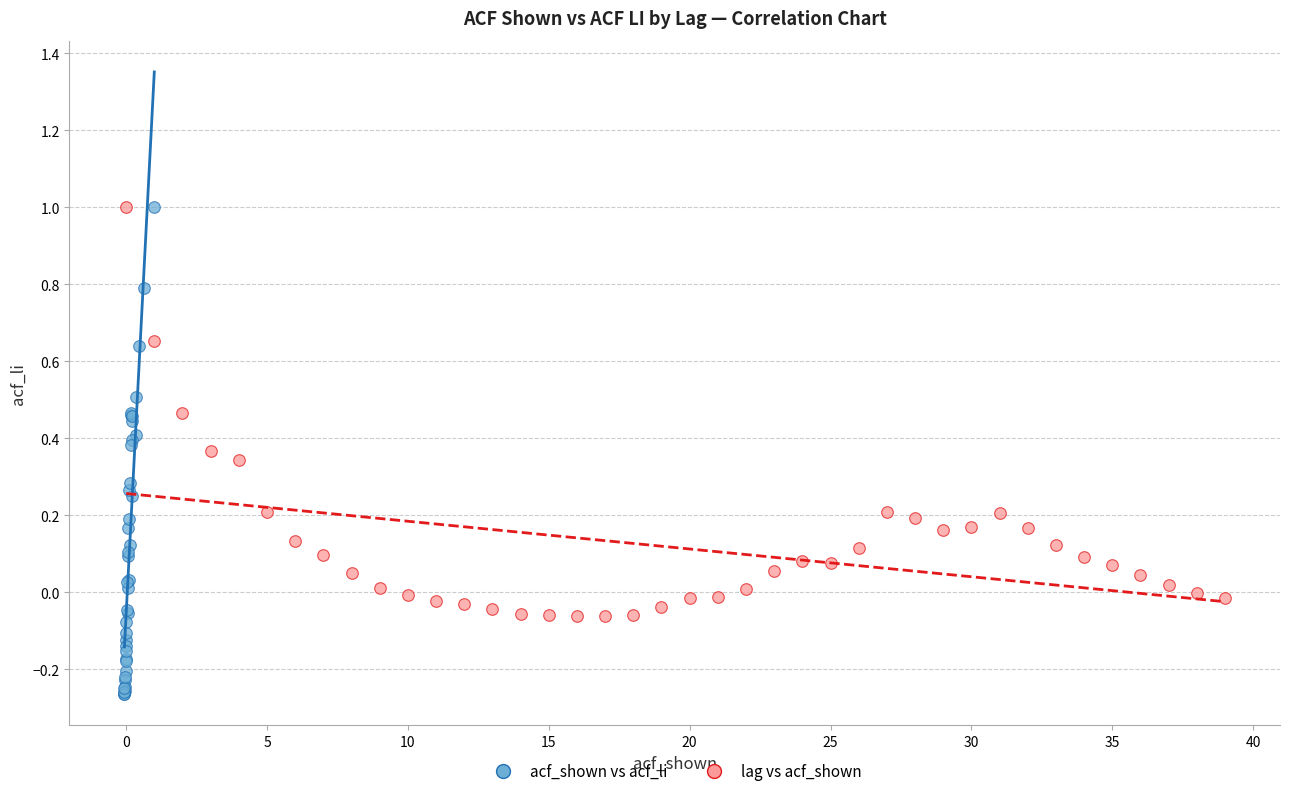

Which series has the widest spread of Y values?

acf_shown vs acf_li